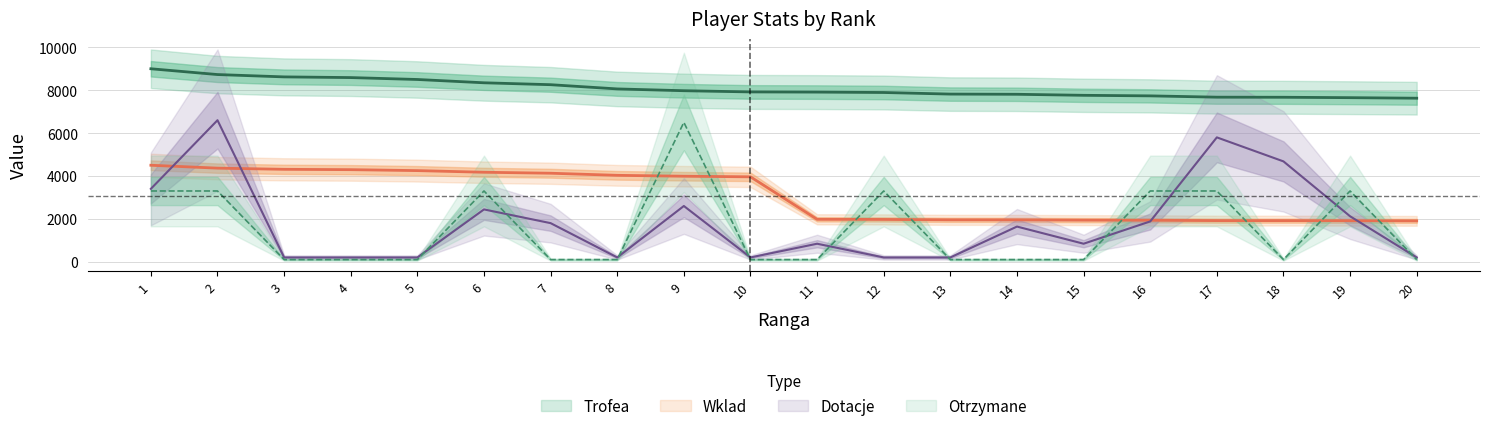

What is the smallest value displayed?

100